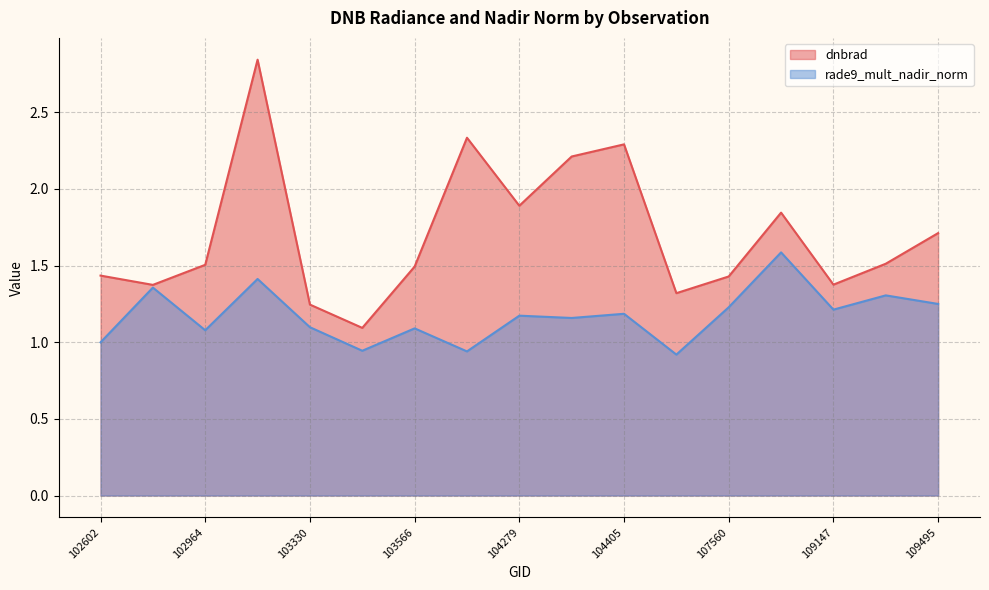

Between 109147 and 103448, which is larger?

109147